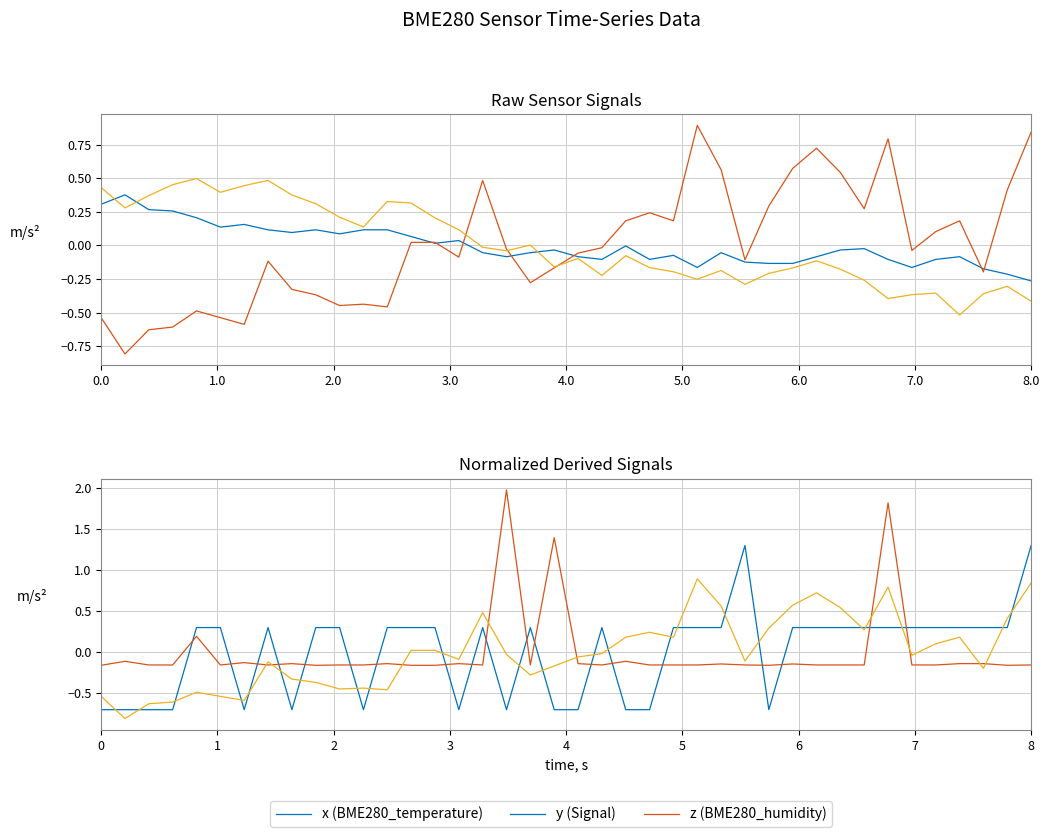

The value of BME280_humidity at 1.0 is -0.2. True or false?

False